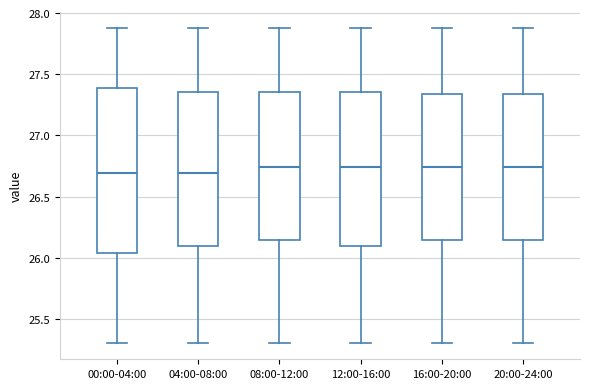

Where does the lower whisker of the box for 16:00-20:00 end on the y-axis? The values are not printed on the chart, so give them approximately, as read against the axis.

25.30